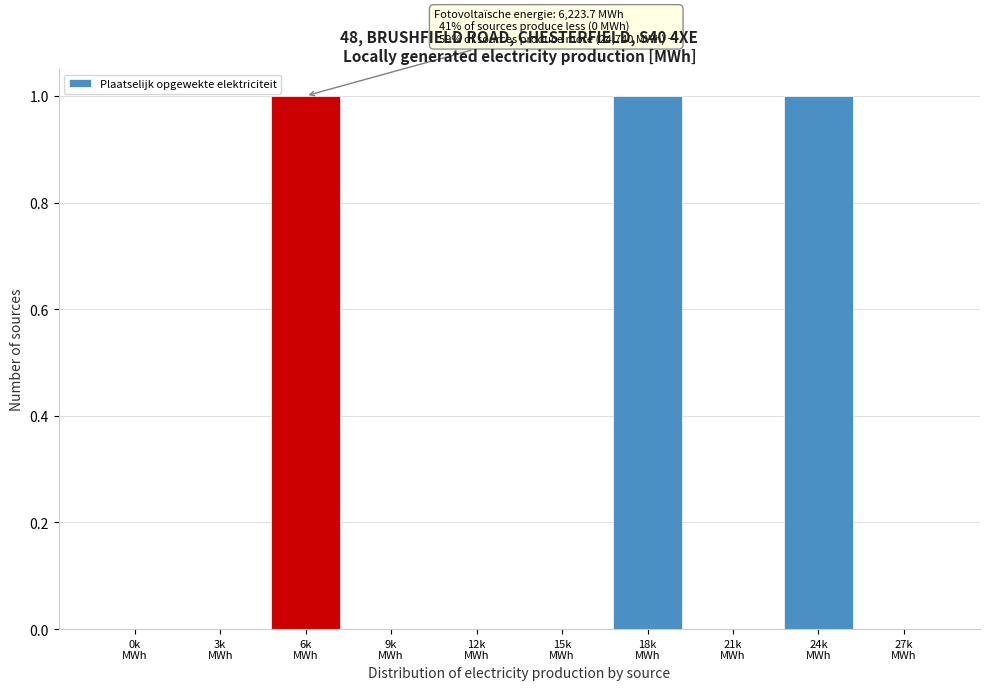

What is the sum of all values?

3